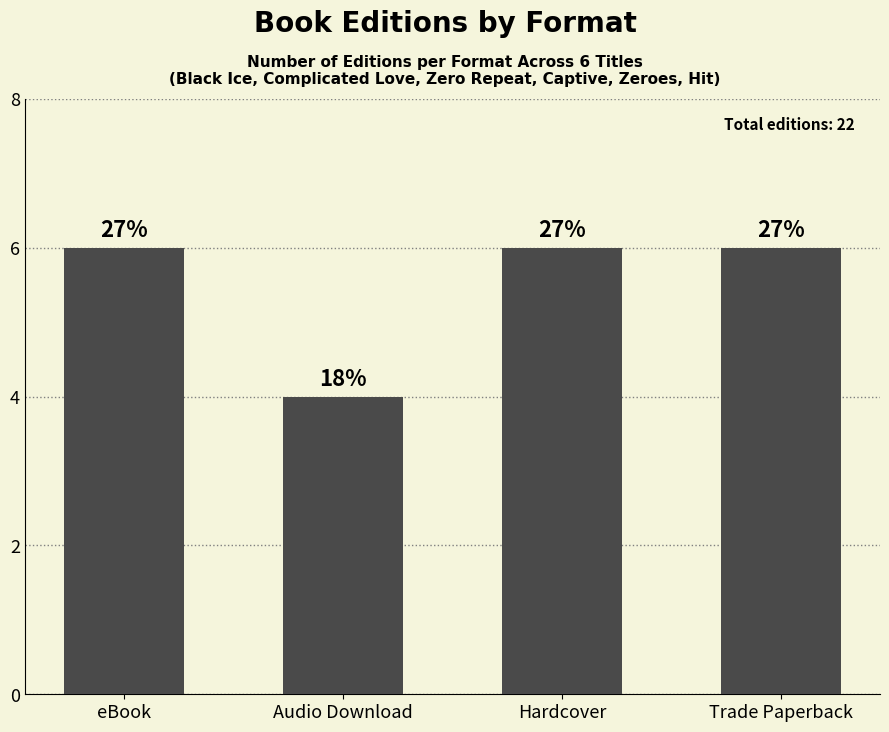

What is the smallest value displayed?

4